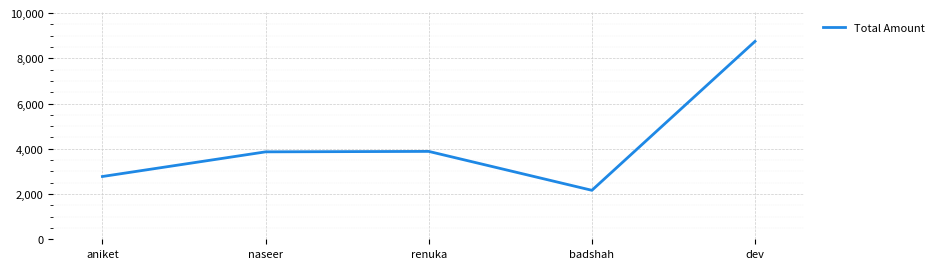

How many interior local peaks (higher than both neighbors) does the data have?

1